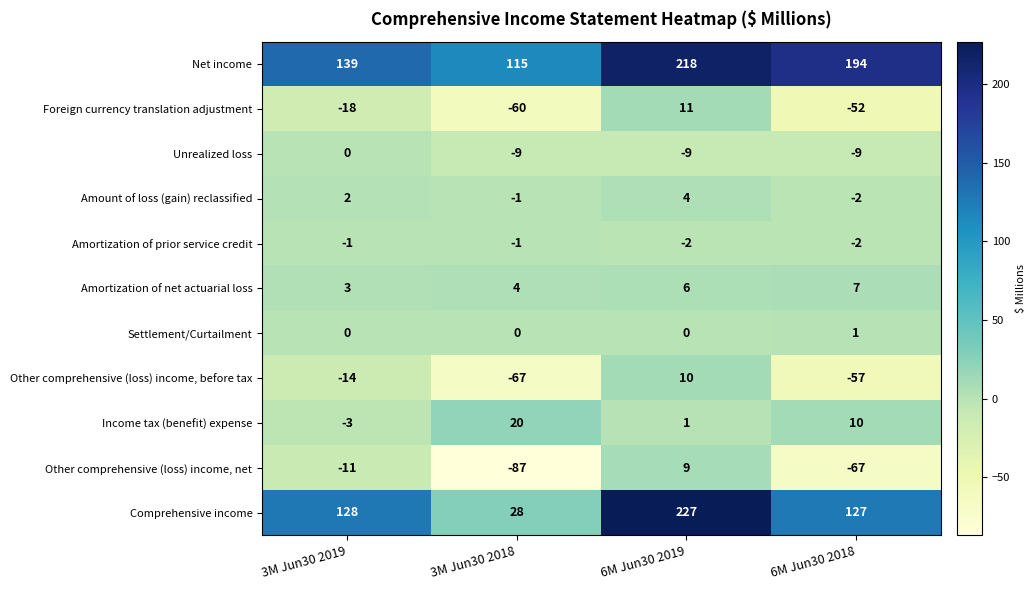

What is the spread (max minus min) of values at 6M Jun30 2019?

236